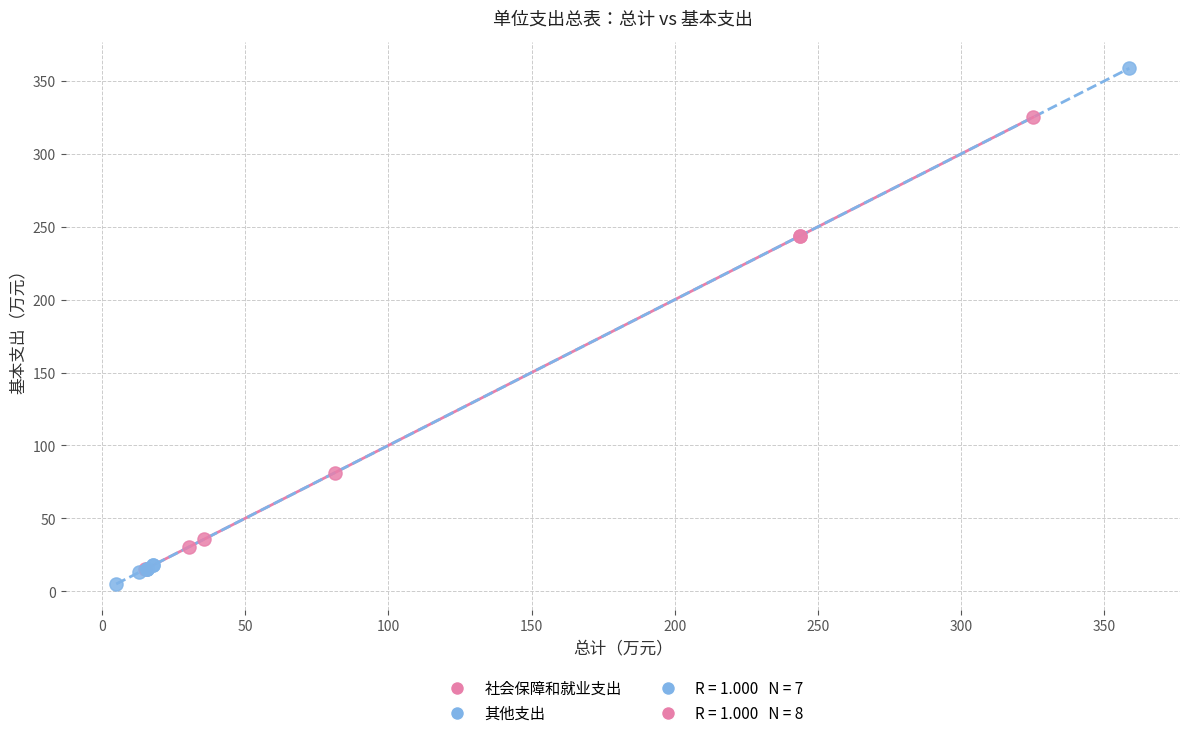

Which series contains the lowest Y value?

其他支出